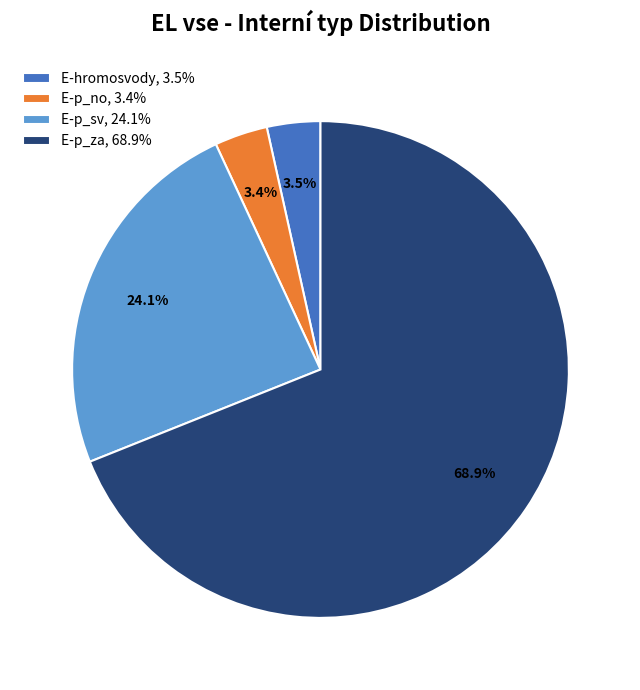

What is the total percentage of E-p_sv, 24.1% and E-hromosvody, 3.5%?

27.6%